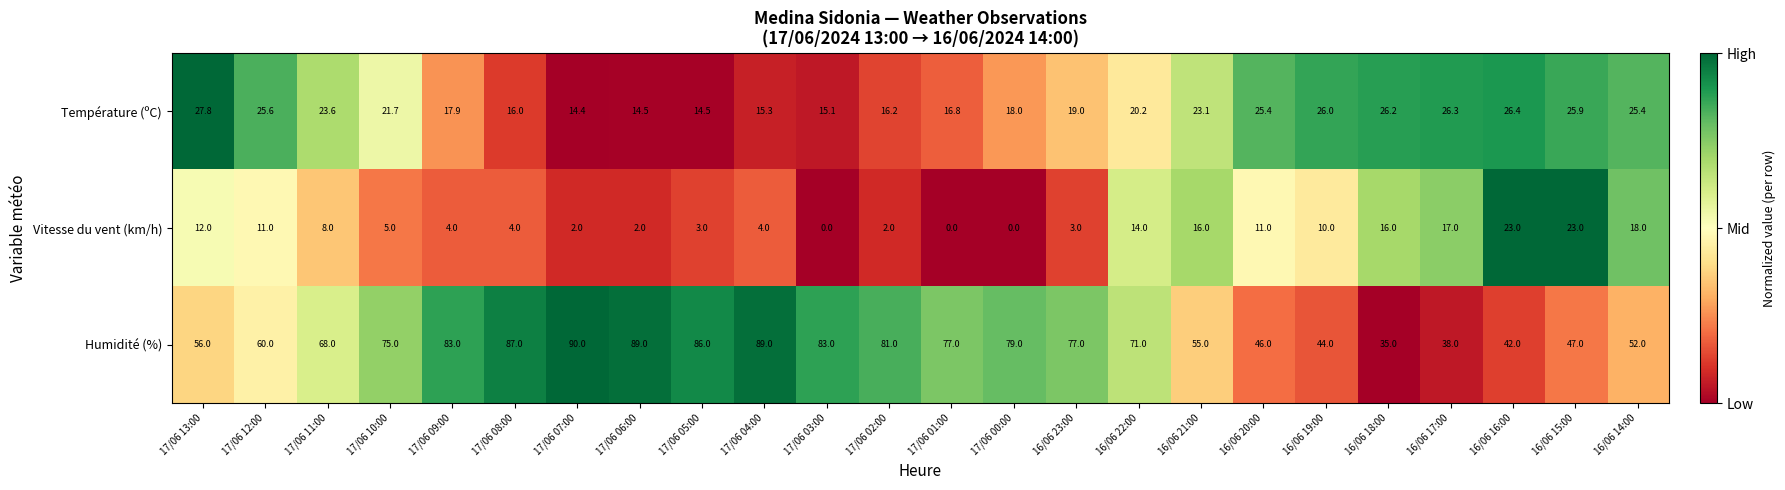

At which label does Humidité (%) reach its minimum?

16/06 18:00